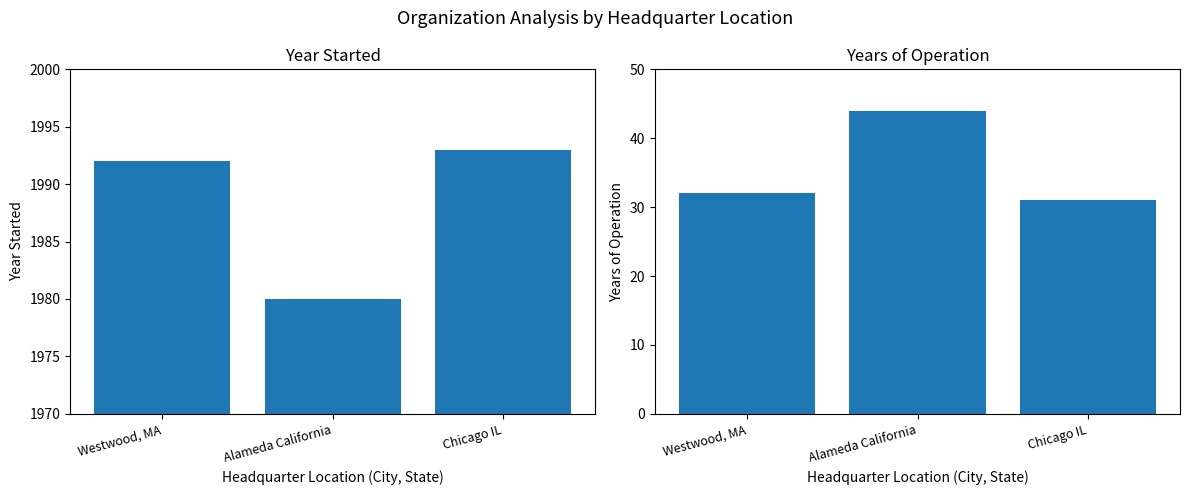

Reading left to right, list all the values displayed in this chart.

Year Started: Westwood, MA=1992	Alameda California=1980	Chicago IL=1993
Years of Operation: Westwood, MA=32	Alameda California=44	Chicago IL=31